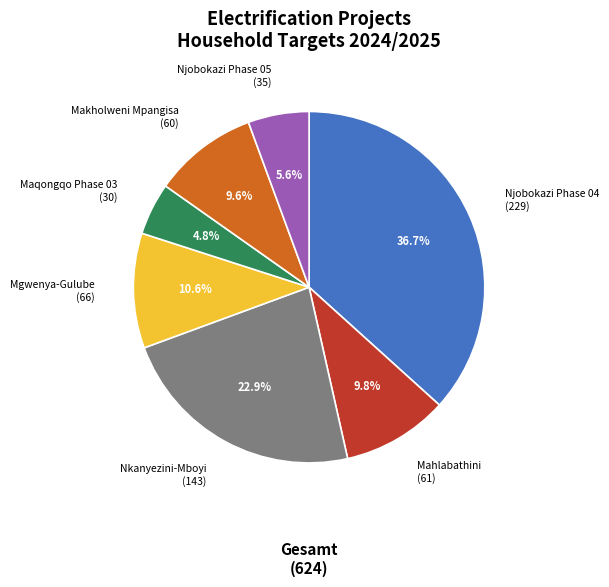

Does any single category account for the majority?

No